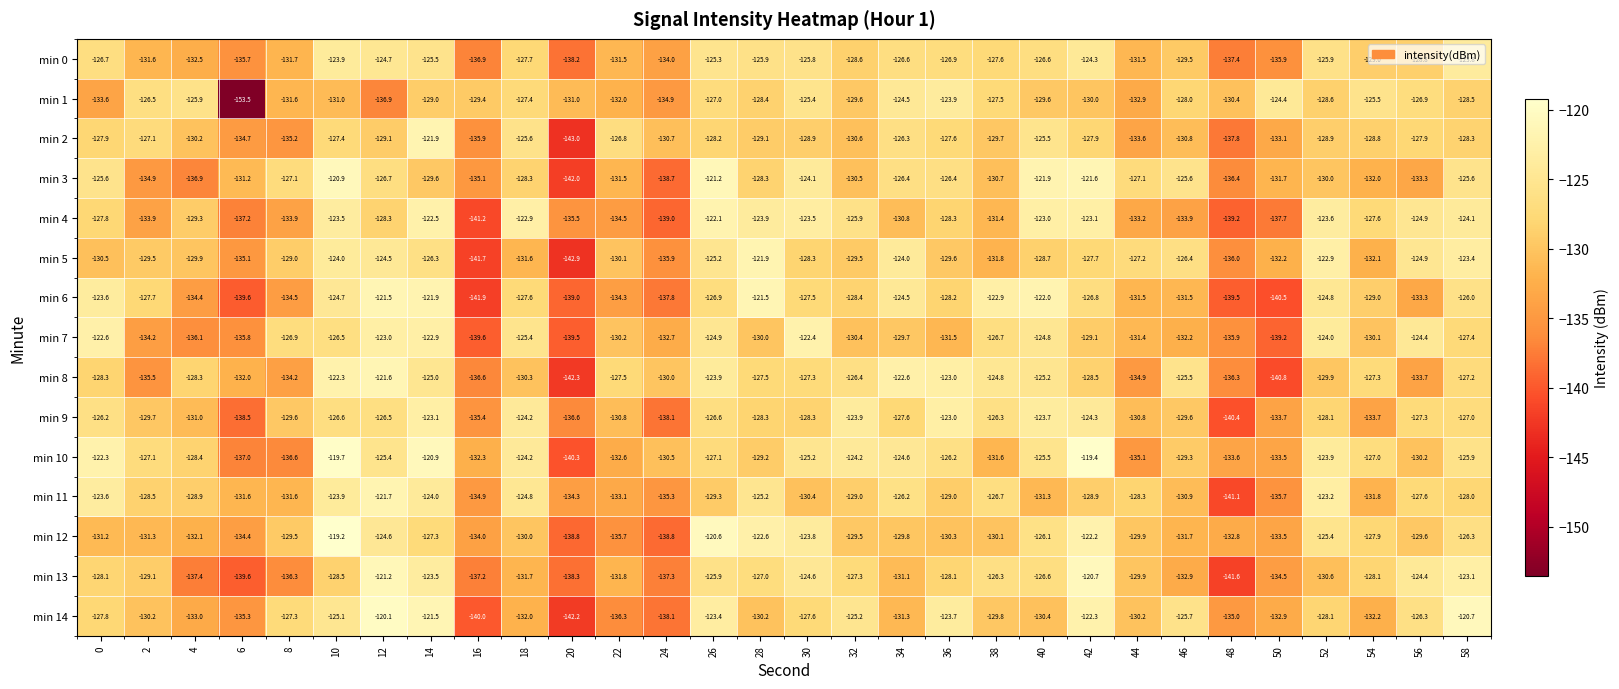

What is the average value of the min 14 series?

-129.5